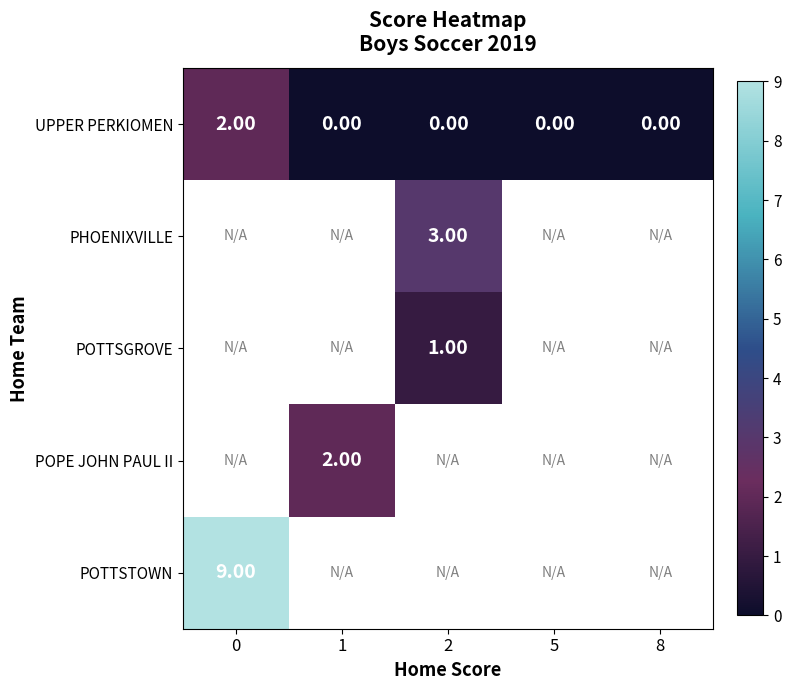

Count the number of categories in the chart.

5